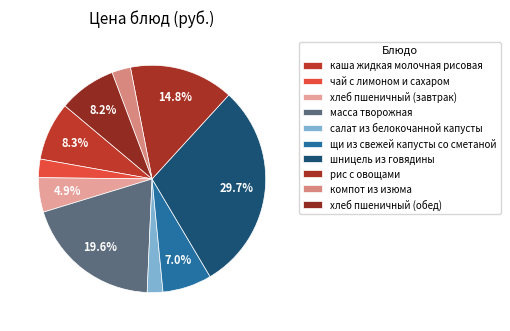

How many segments does this pie chart have?

10